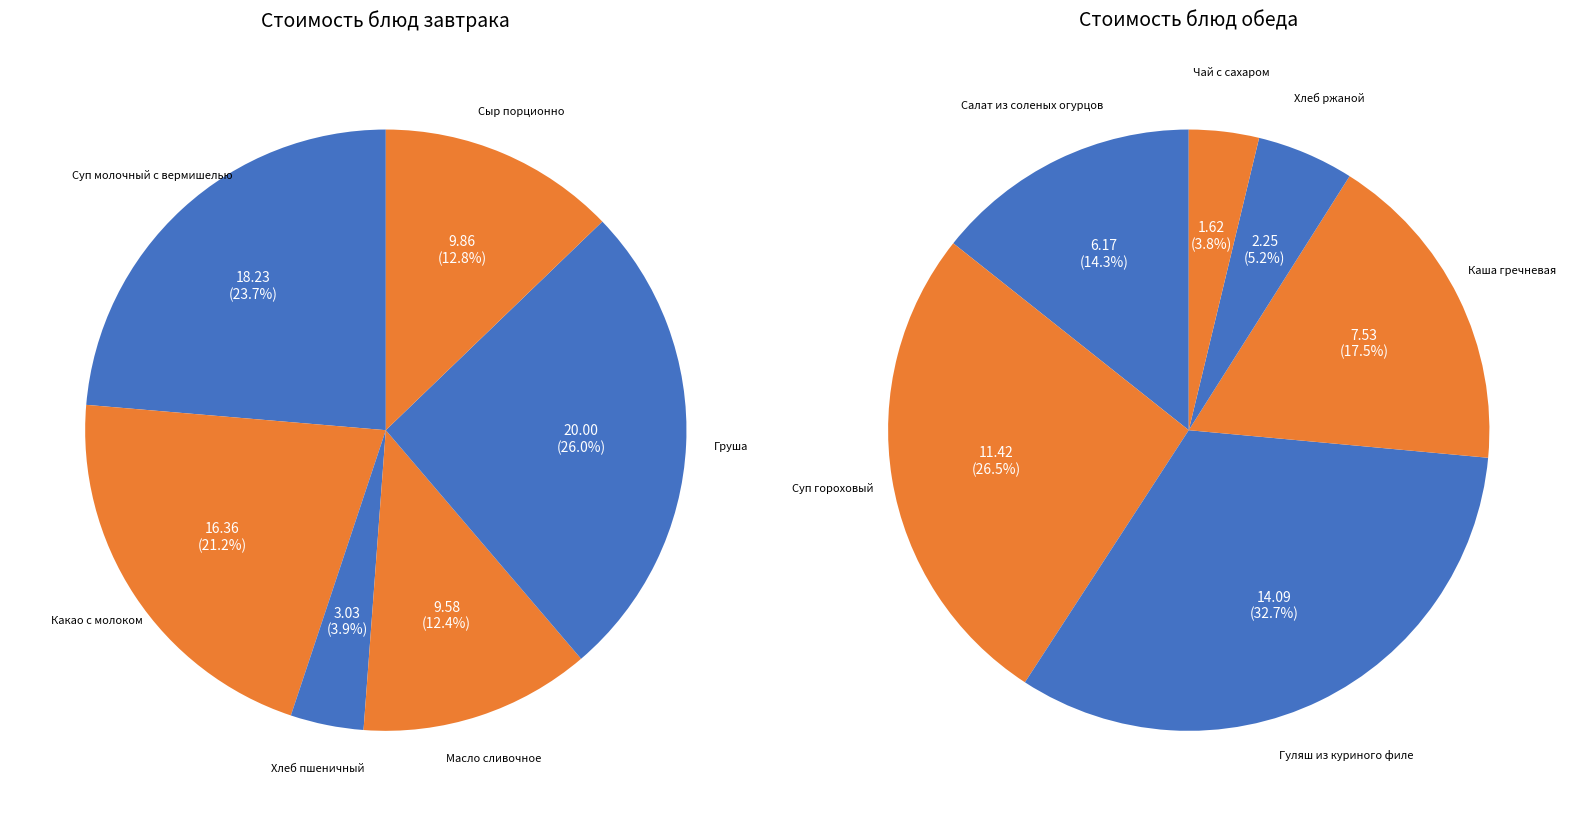

At 5, list the series in order from largest to smallest.

Завтрак, Обед